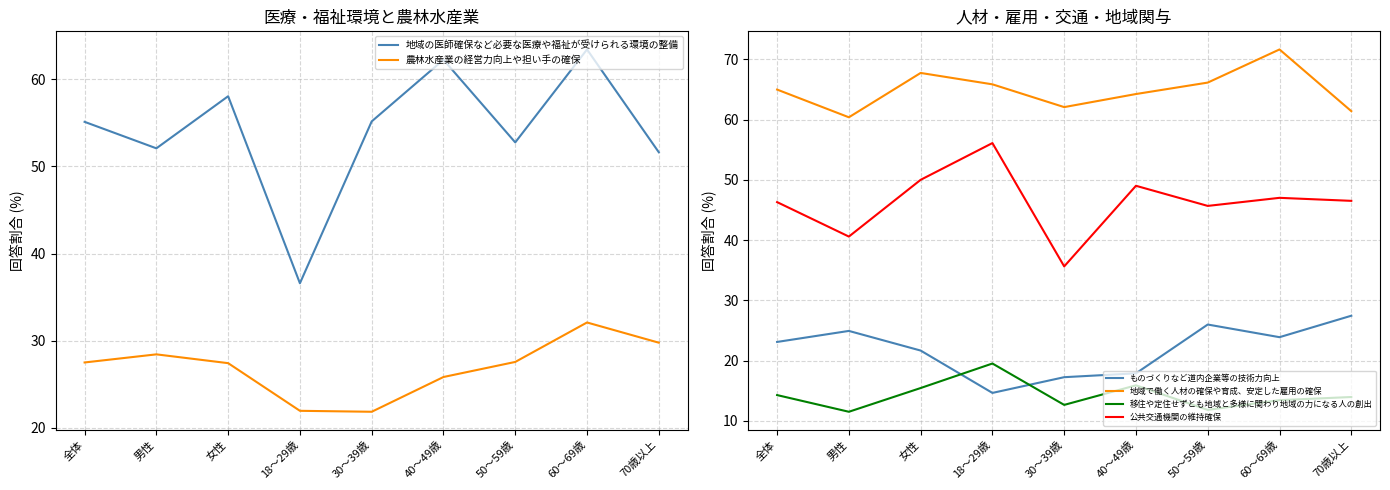

At how many categories does at least one series exceed 58?

9